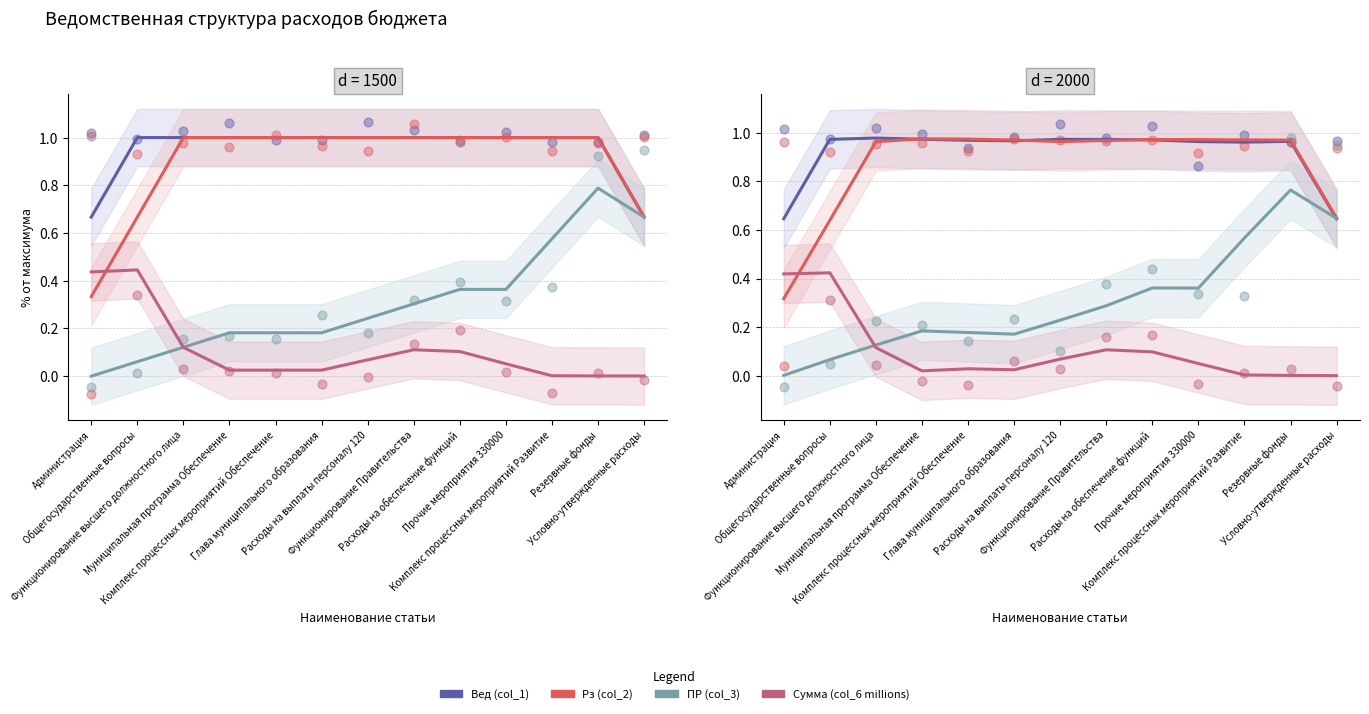

Is the value of ПР (col_3) at Муниципальная программа Обеспечение greater than the value of Сумма (col_6 millions) at Расходы на обеспечение функций?

Yes